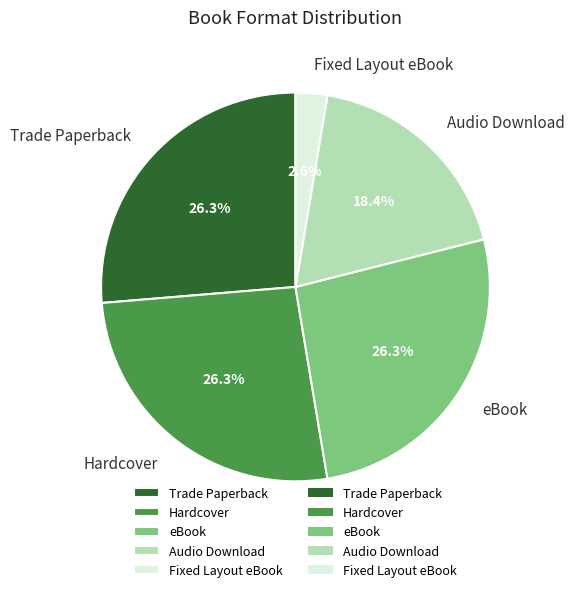

What is the total percentage of Audio Download and eBook?

44.7%